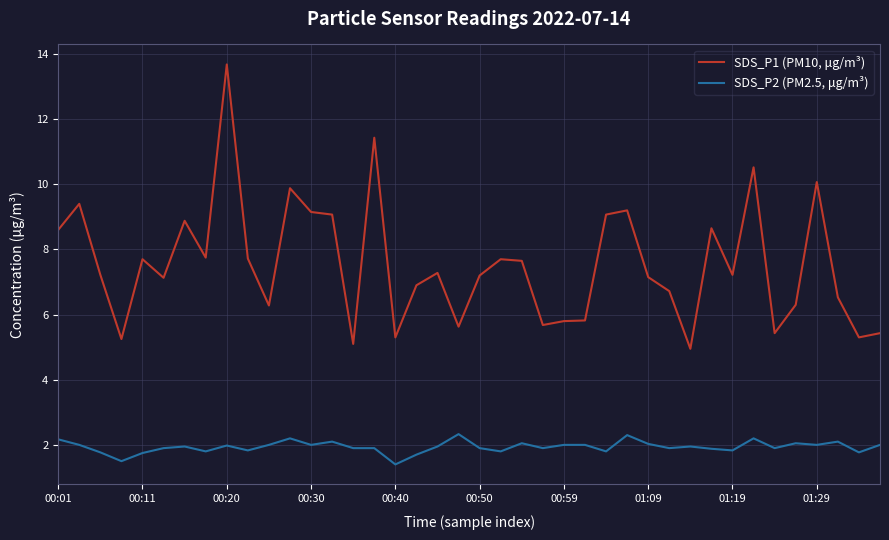

What is the maximum value for SDS_P1 (PM10, μg/m³)?

13.7